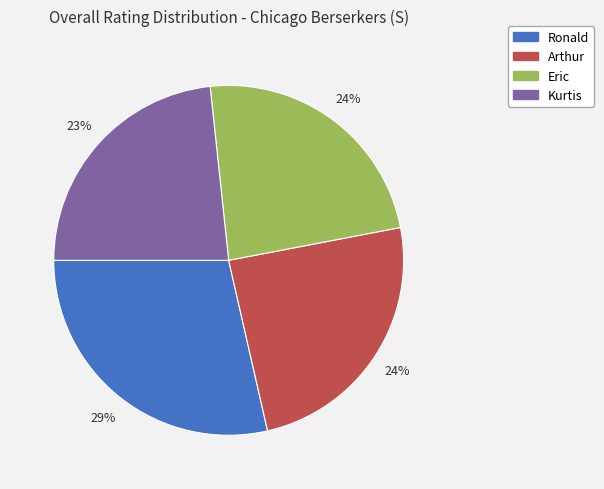

What is the largest slice in the pie chart?

Ronald